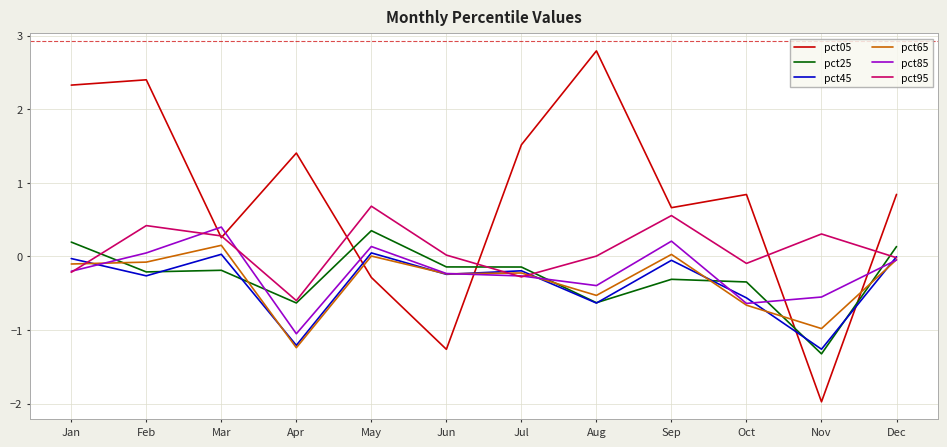

The pct95 series shows -0.3 at Jul. True or false?

True